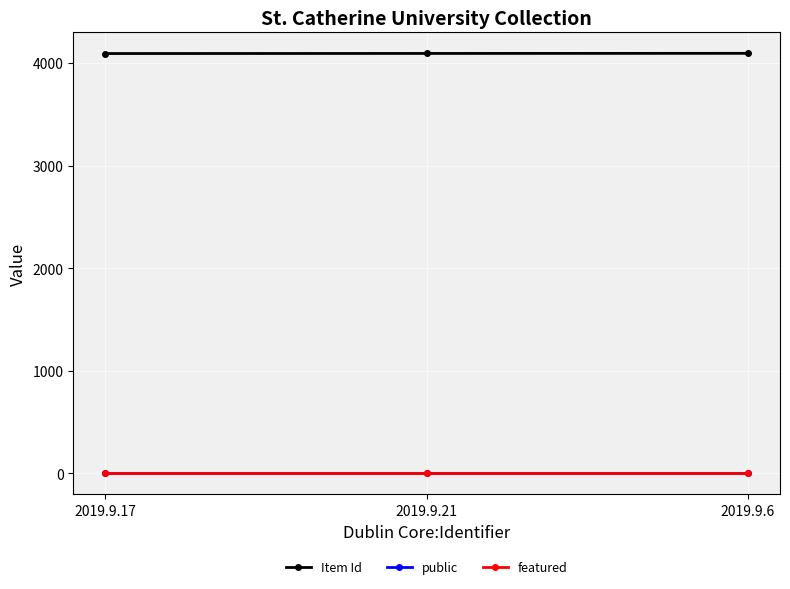

What is the label of the 2nd point from the right?

2019.9.21